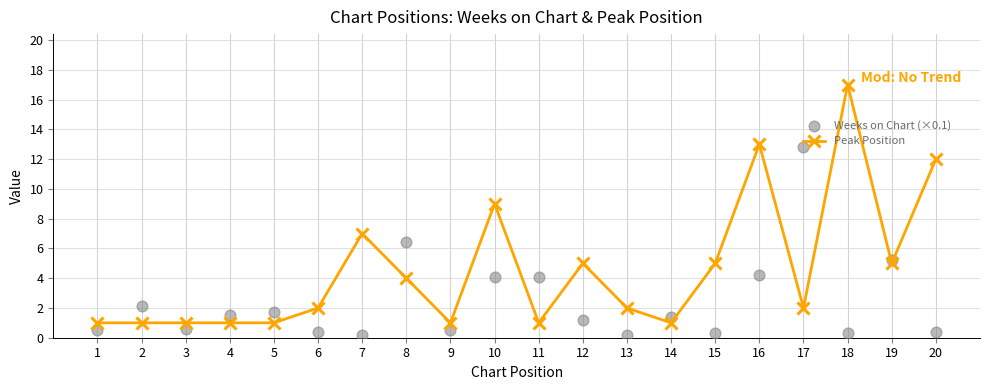

At how many categories does at least one series exceed 11?

4